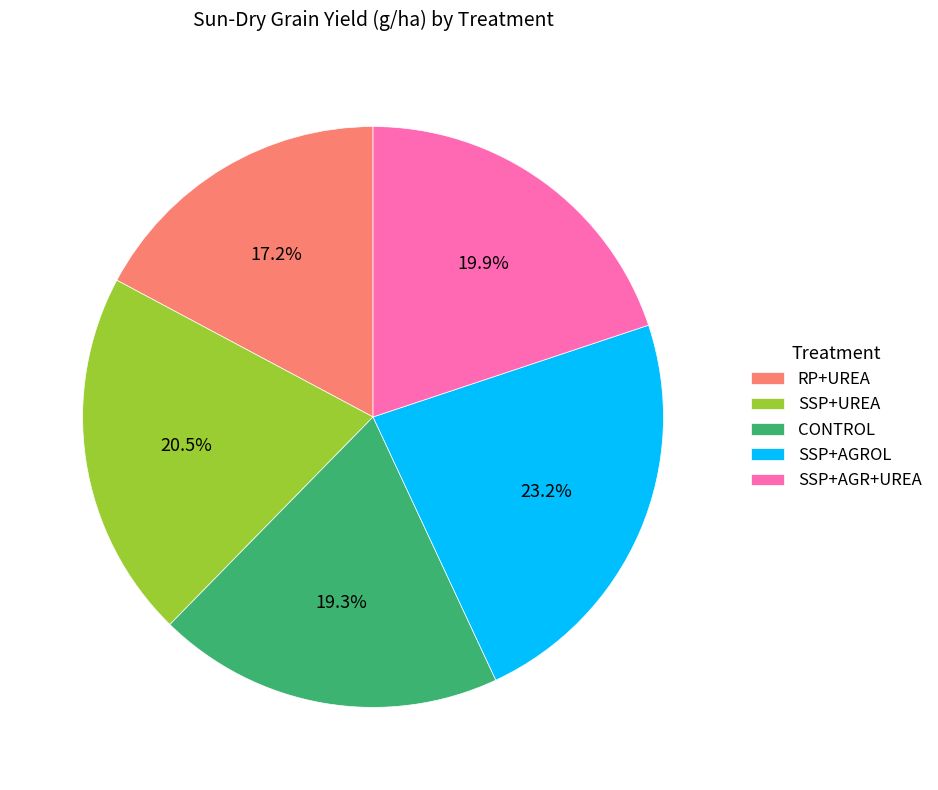

How many slices are in this pie chart?

5